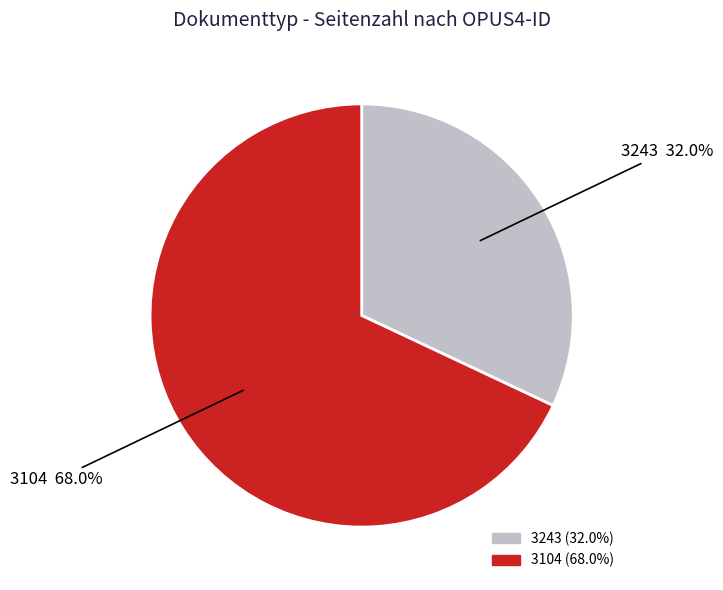

What is the majority slice?

3104